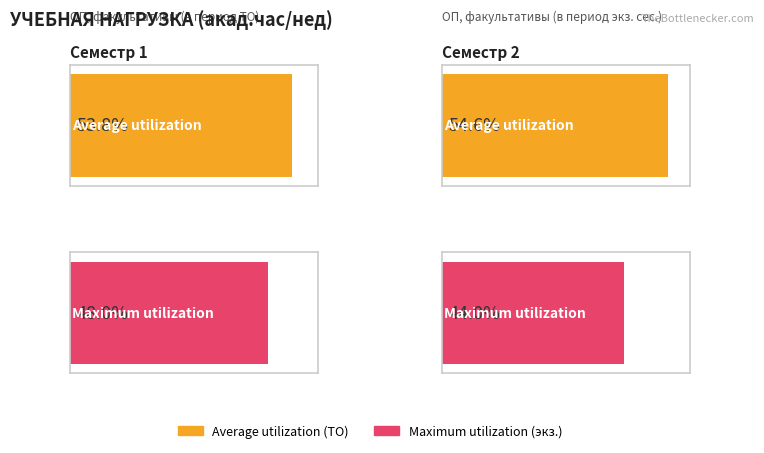

Which label corresponds to the smallest value in the chart?

Семестр 2